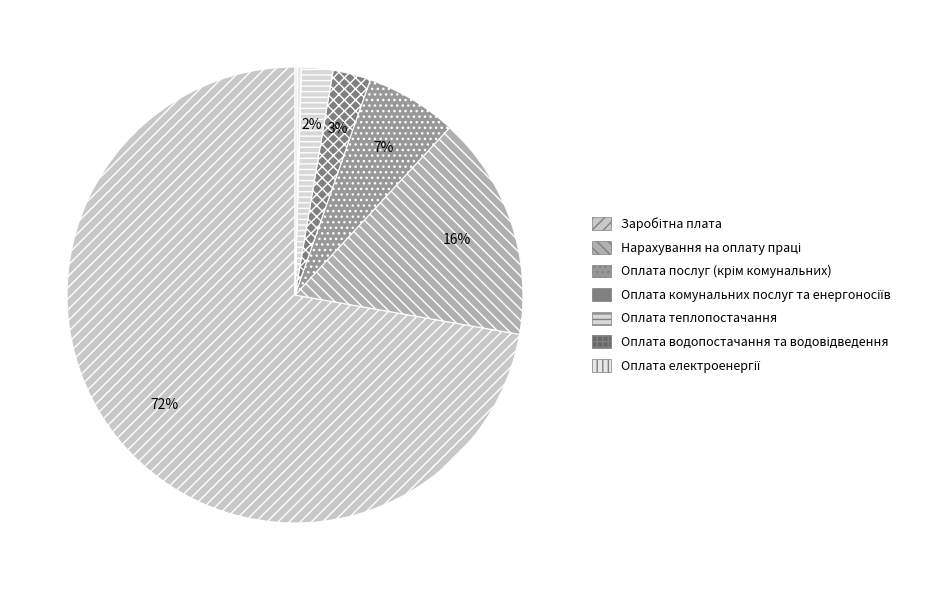

Is the sum of Оплата теплопостачання and Оплата комунальних послуг та енергоносіїв greater than half?

No